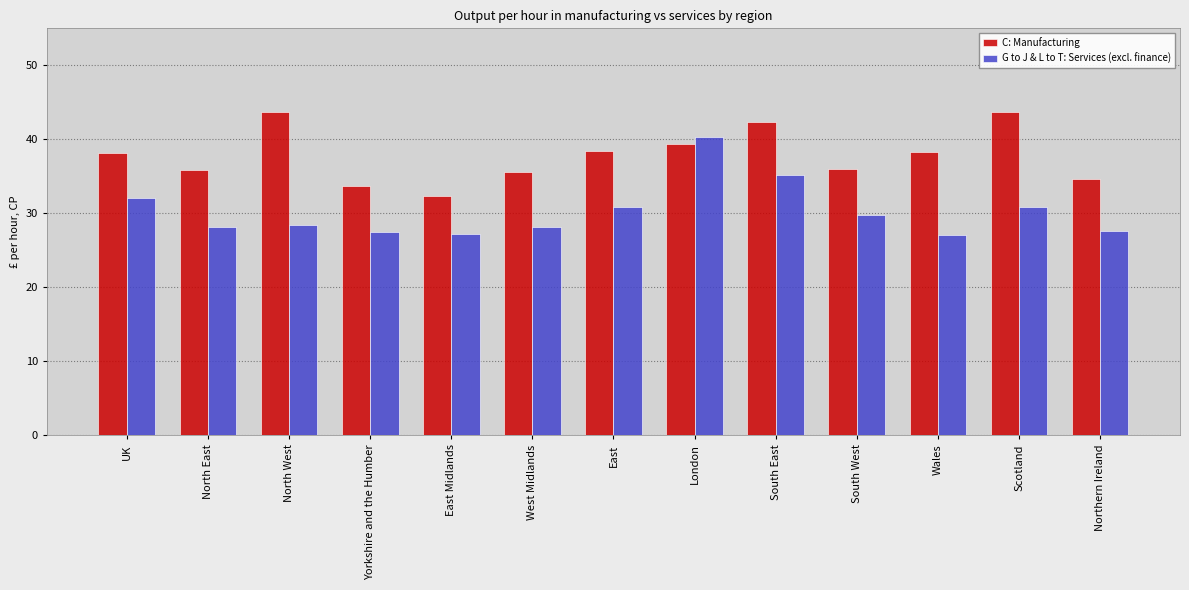

The C: Manufacturing series shows 16.4 at West Midlands. True or false?

False